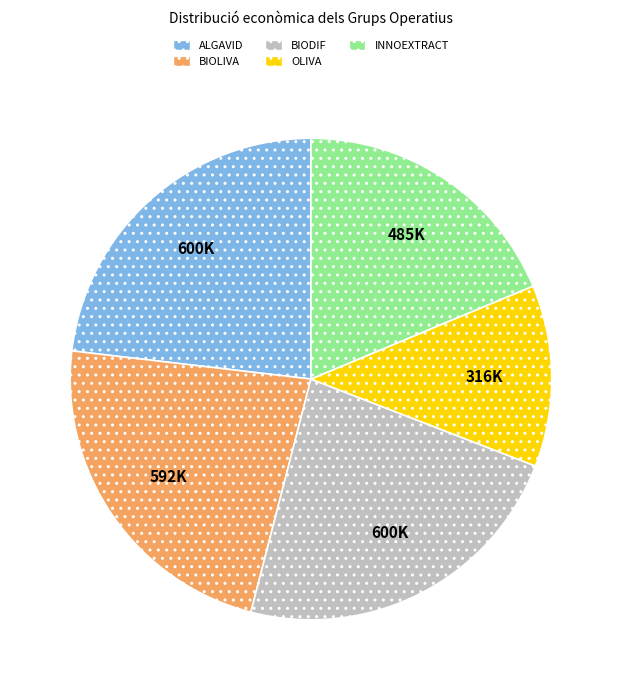

What is the smallest slice in the pie chart?

OLIVA